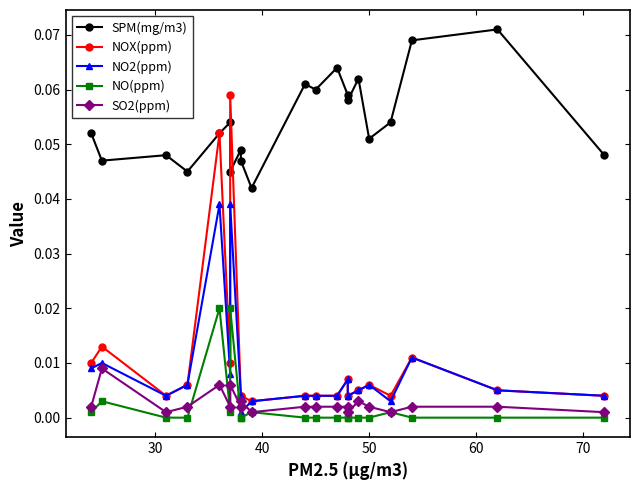

List the series in order of their peak value, lowest first.

SO2(ppm), NO(ppm), NO2(ppm), NOX(ppm), SPM(mg/m3)